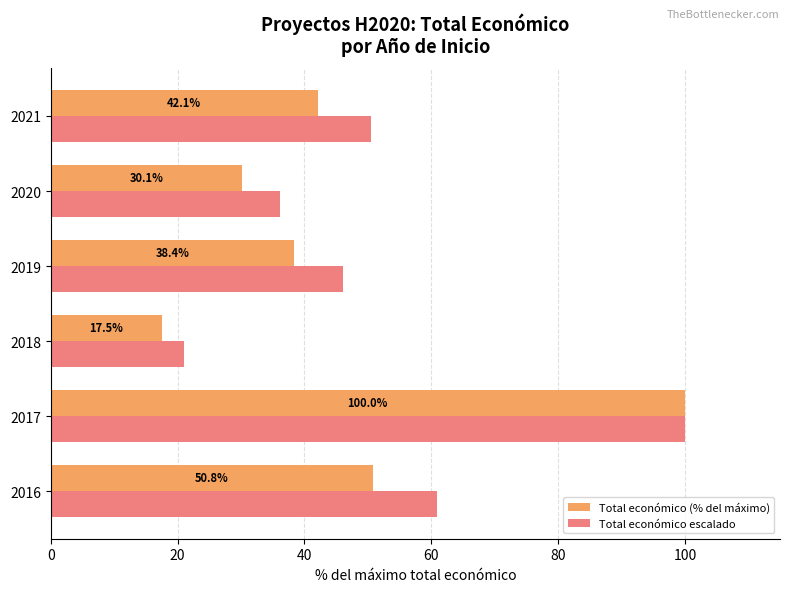

How many data points does each series have?

6